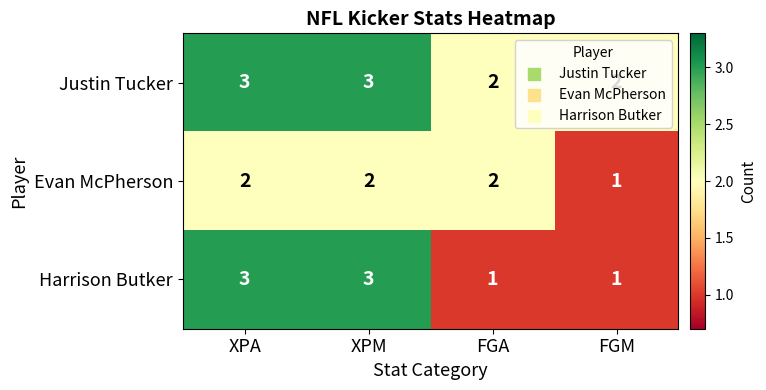

What is the approximate value of Harrison Butker at XPA?

3